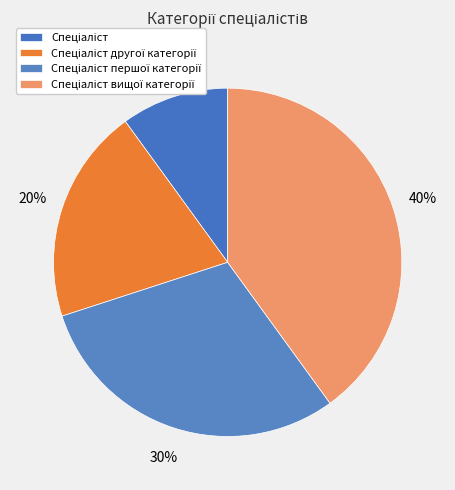

How many segments does this pie chart have?

4